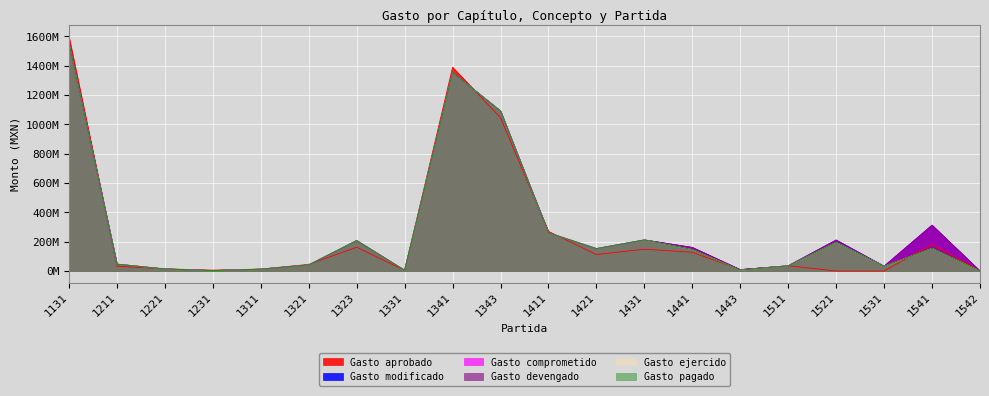

List the series in order of their peak value, highest first.

Gasto aprobado, Gasto modificado, Gasto comprometido, Gasto devengado, Gasto ejercido, Gasto pagado